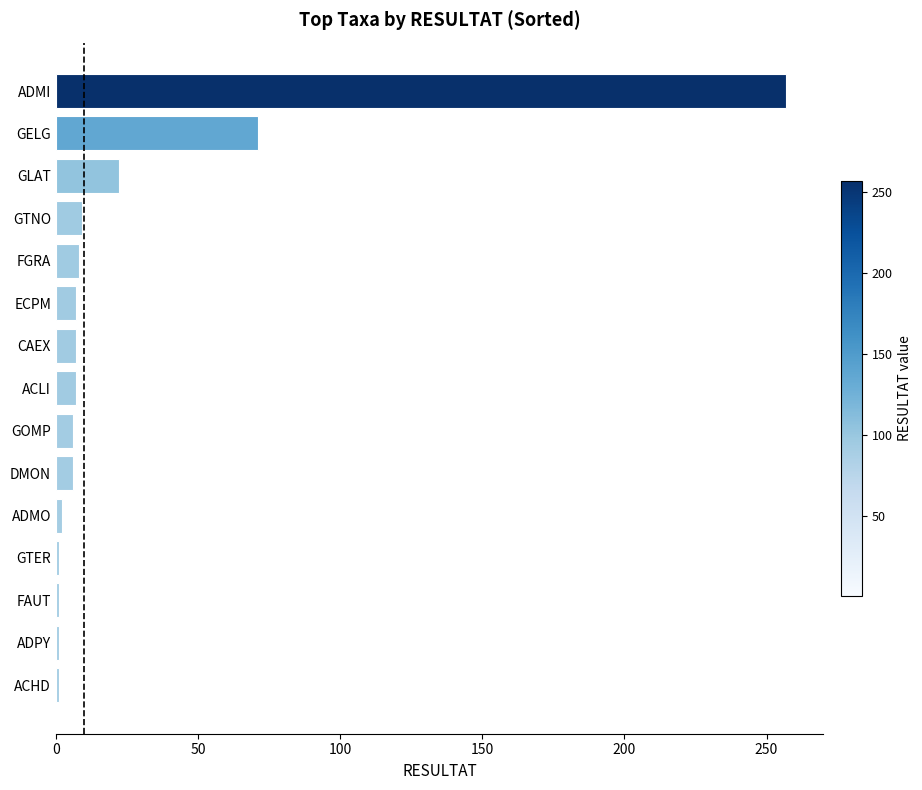

What is the sum of the values at ECPM and GTNO?

16